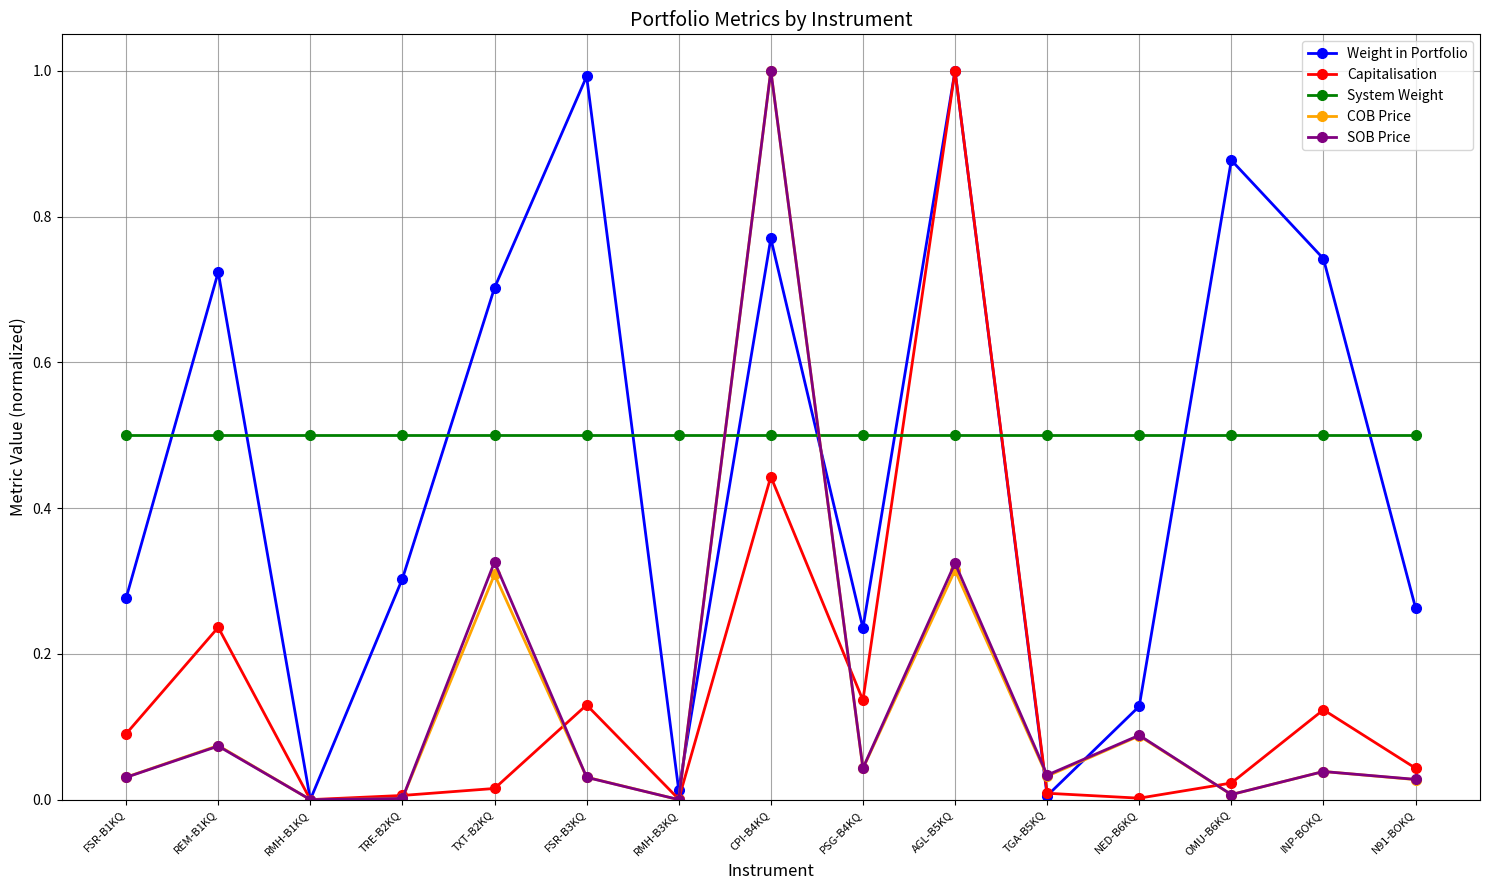

True or false: COB Price has a value of 0.0 at FSR-B3KQ.

True